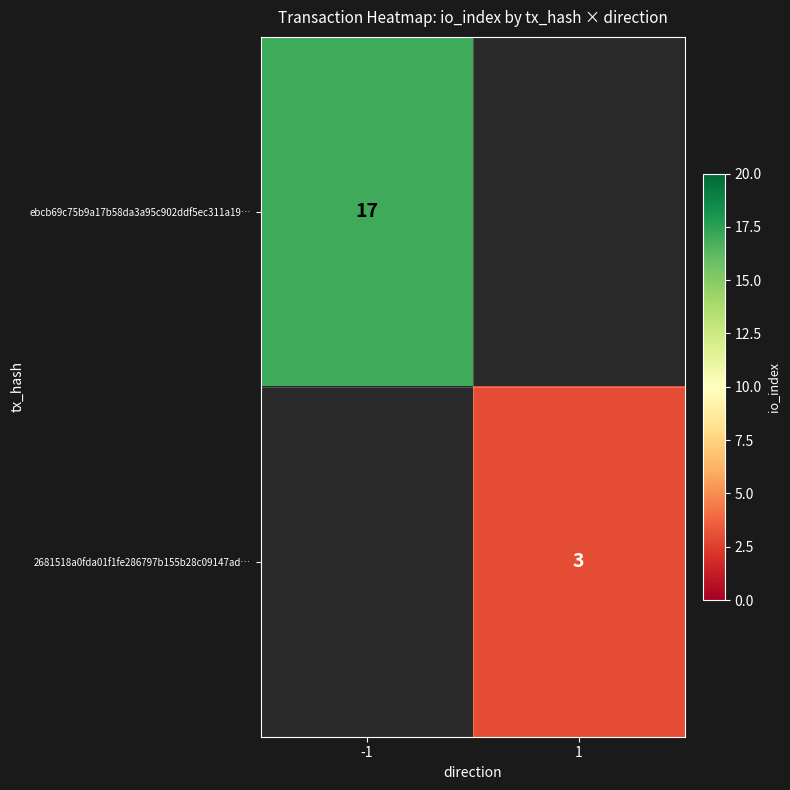

The 2681518a0fda01f1fe286797b155b28c09147ad… series shows 4 at 1. True or false?

False